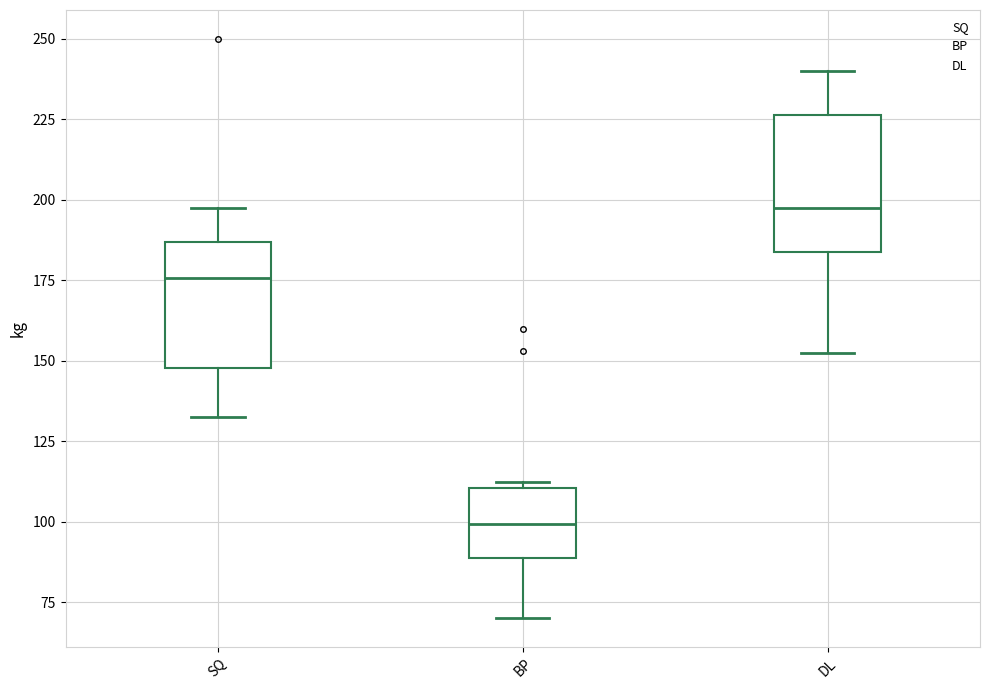

Which box's median line is the highest?

DL